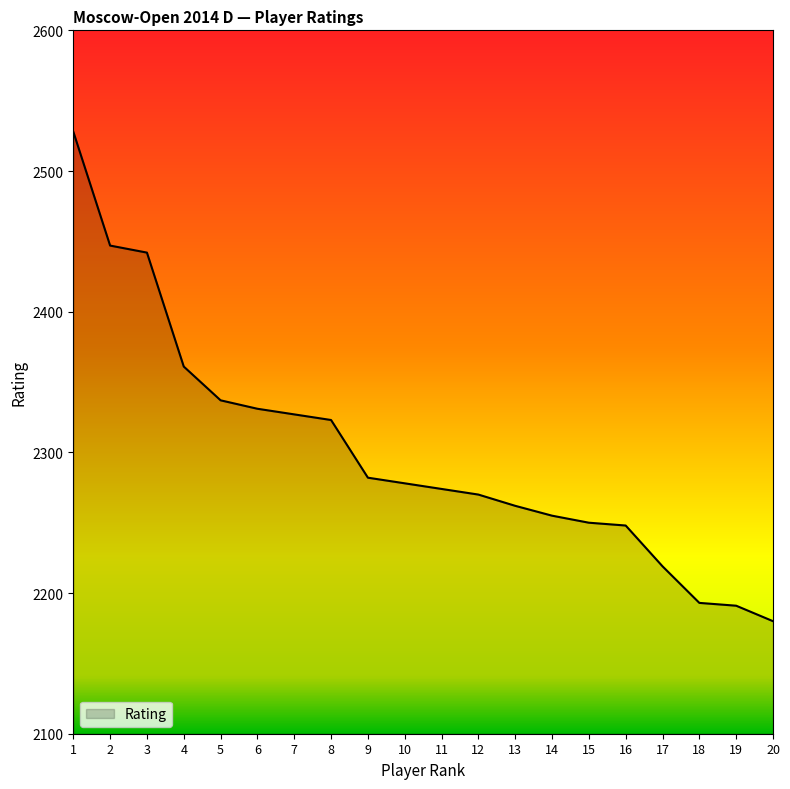

Between 9 and 17, which is larger?

9